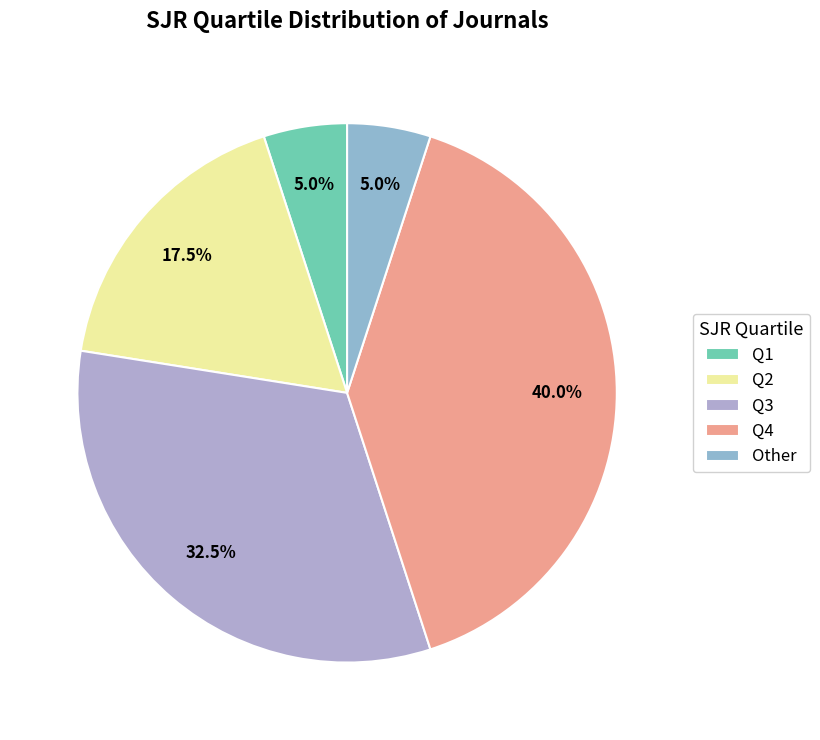

Rank the categories by value from lowest to highest.

Q1, Other, Q2, Q3, Q4